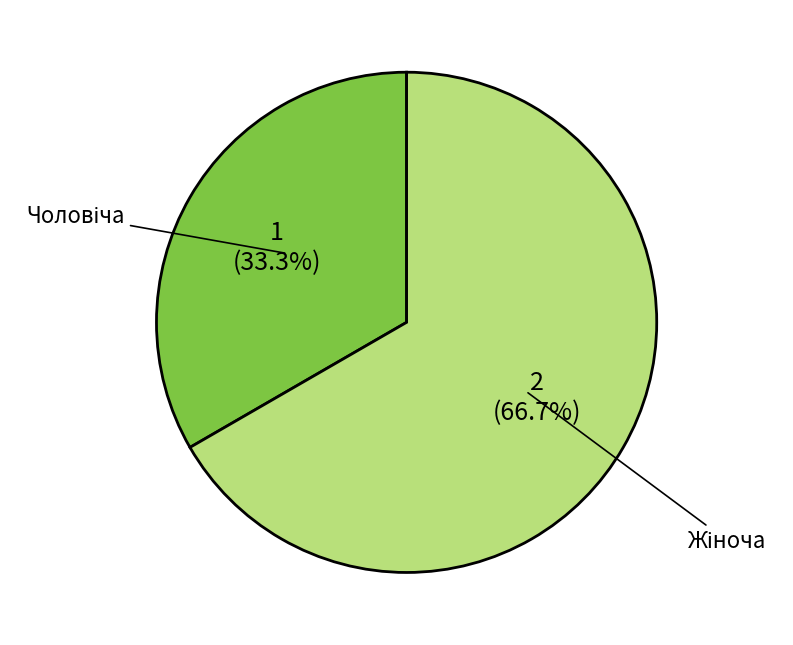

Is there any slice that represents more than half of the pie?

Yes